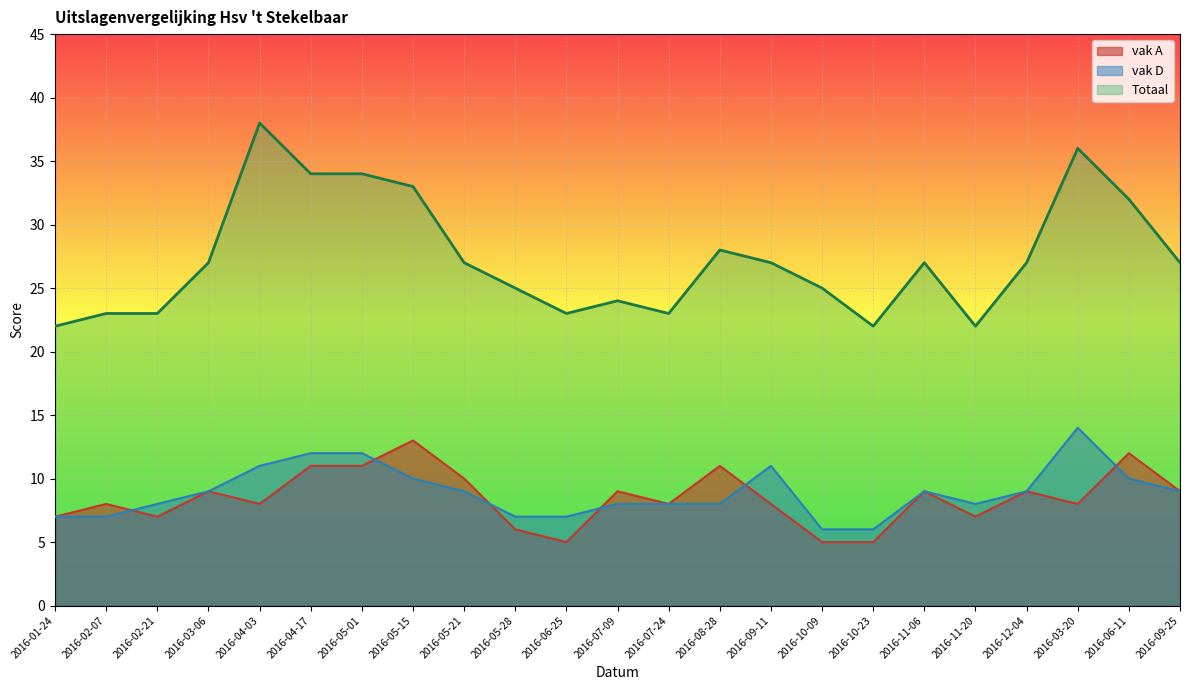

At which label does Totaal reach its peak?

2016-04-03